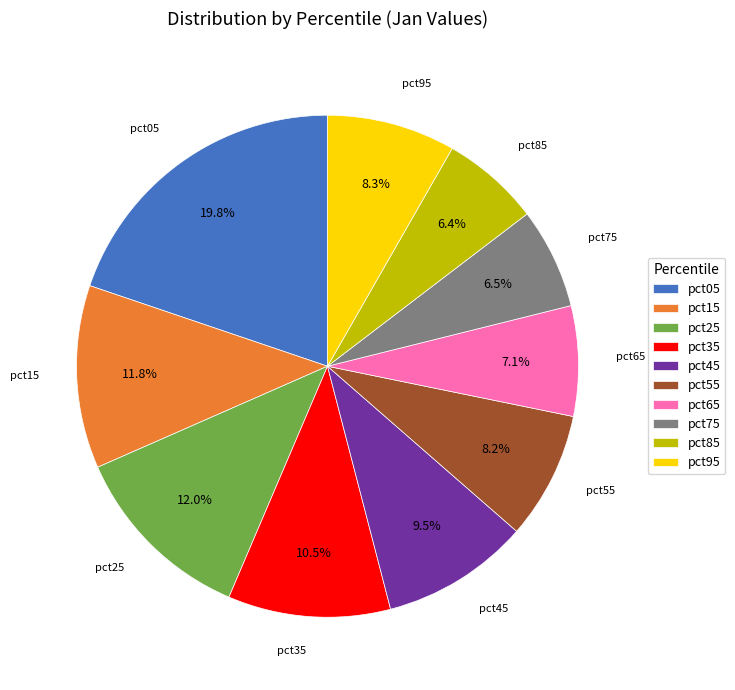

Which slice is the largest?

pct05